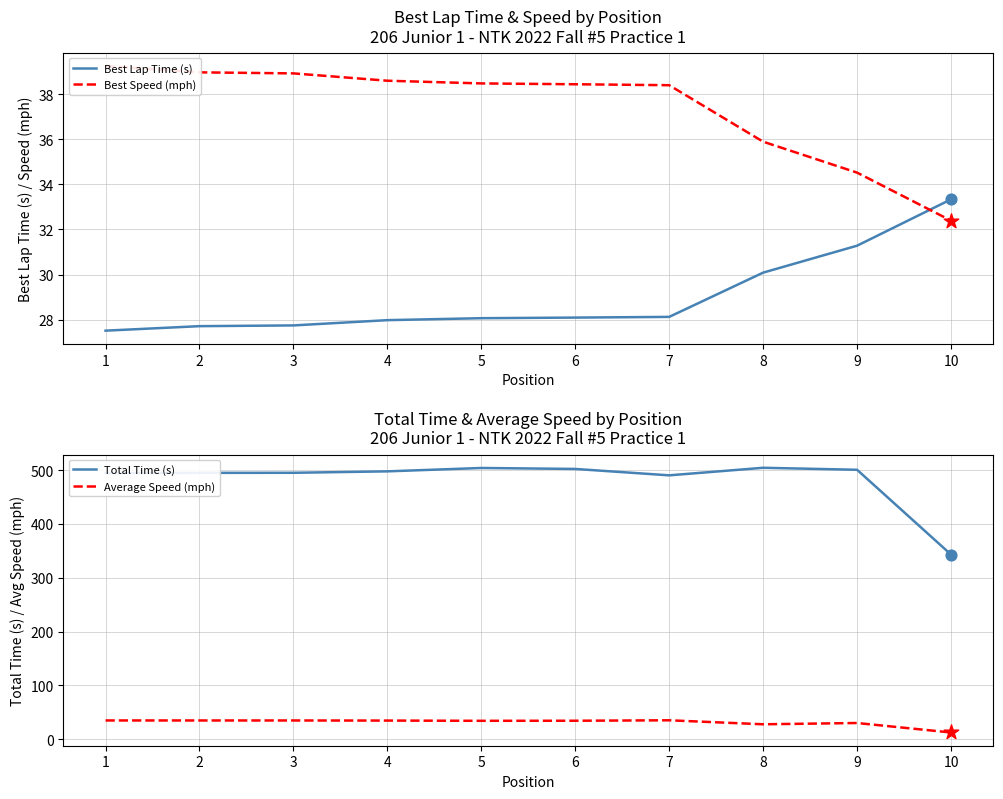

Which series contains the lowest Y value?

Average Speed (mph)